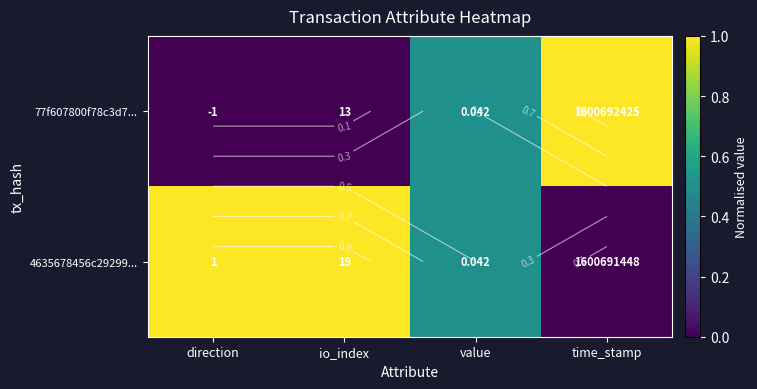

Which has a higher value, direction or time_stamp?

time_stamp